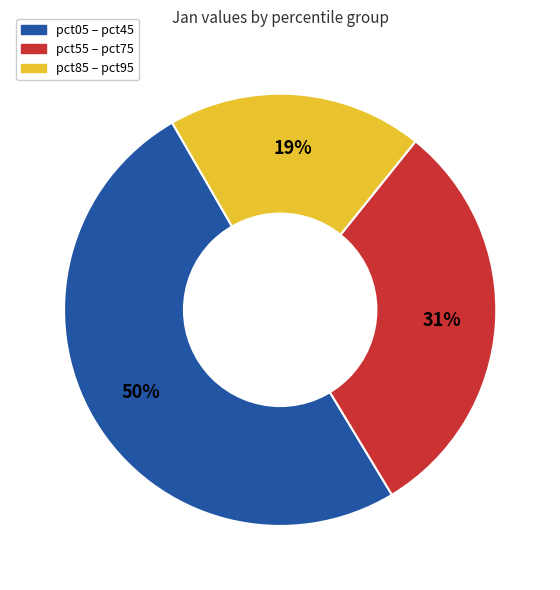

Rank the categories by value from highest to lowest.

pct05 – pct45, pct55 – pct75, pct85 – pct95